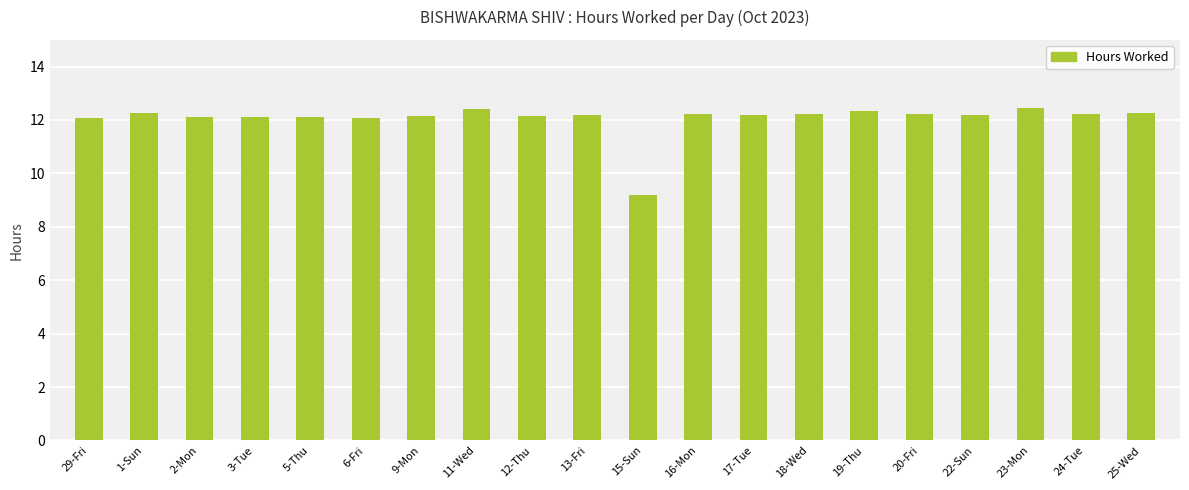

What is the sum of all values?

241.2